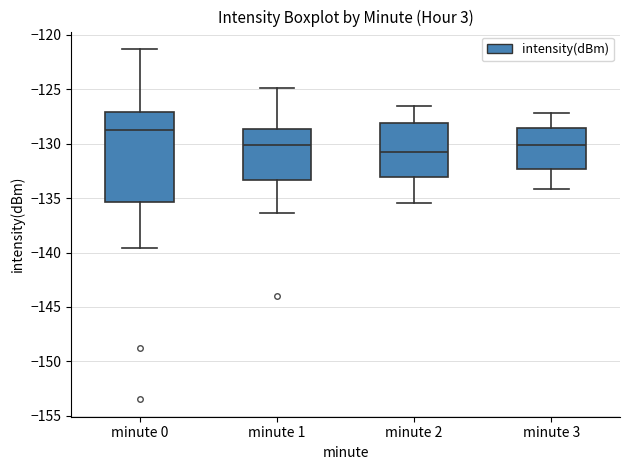

Reading left to right, transcribe this box plot: for each box, give where its median line is, the range the box spans, and where its two whiskers end, as read against the y-axis. The values are not printed on the chart, so give them approximately, as read against the axis.

minute 0: median -128.5, box -135.5 to -127.0, whiskers -139.5 to -121.5
minute 1: median -130.0, box -133.5 to -128.5, whiskers -136.5 to -125.0
minute 2: median -130.5, box -133.0 to -128.0, whiskers -135.5 to -126.5
minute 3: median -130.0, box -132.5 to -128.5, whiskers -134.0 to -127.0